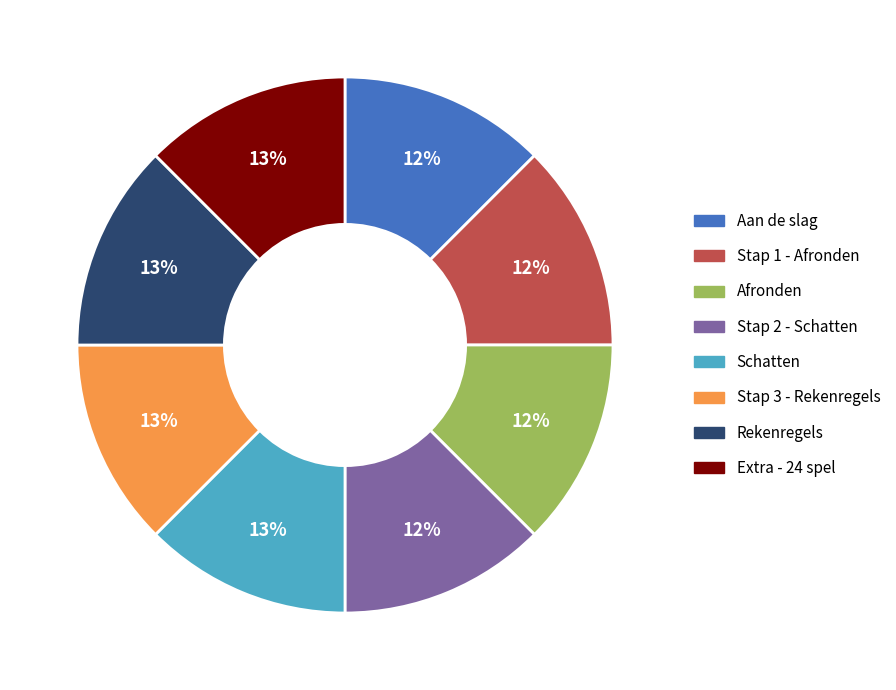

Does any single category account for the majority?

No